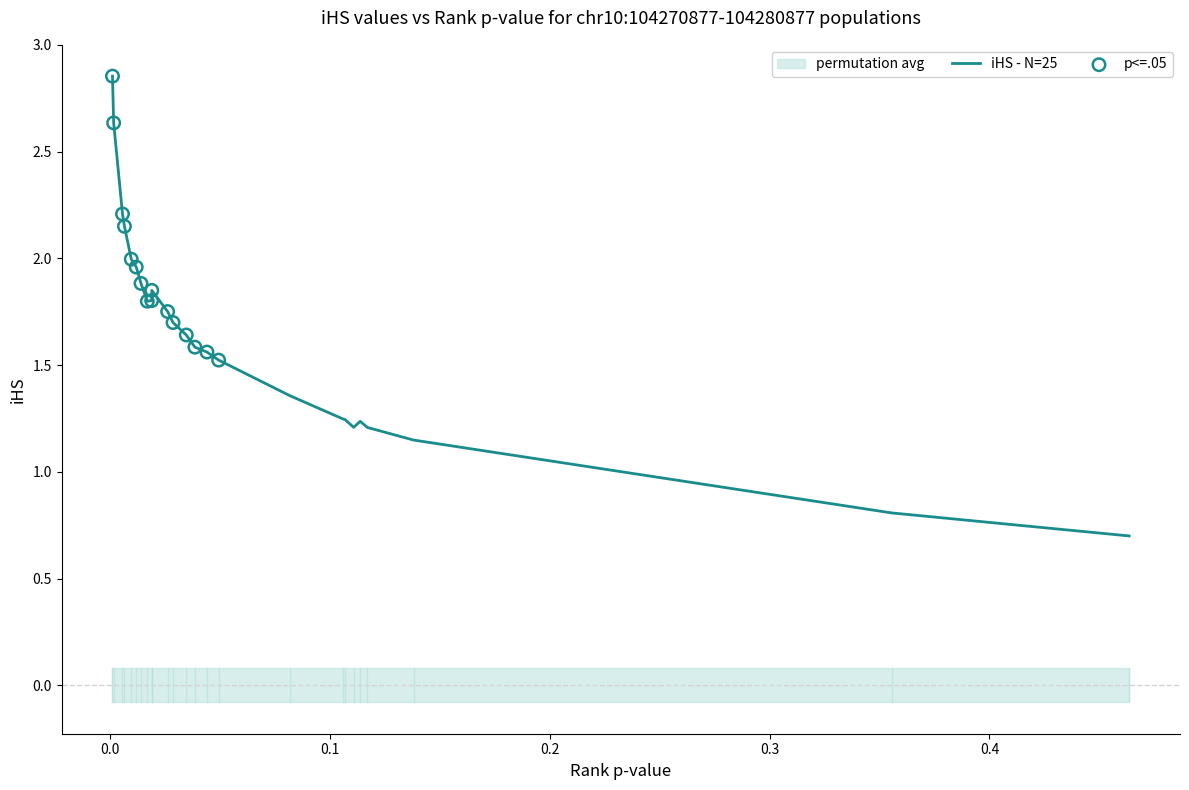

What is the lowest value of the iHS - N=25 series?

0.7